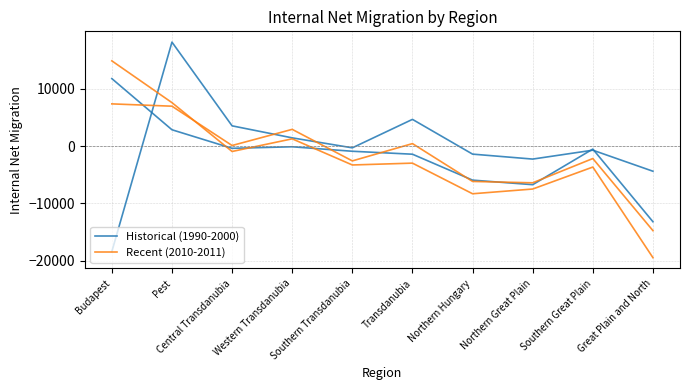

How many times do Recent (2010-2011) and Historical (1990-2000) cross each other?

3